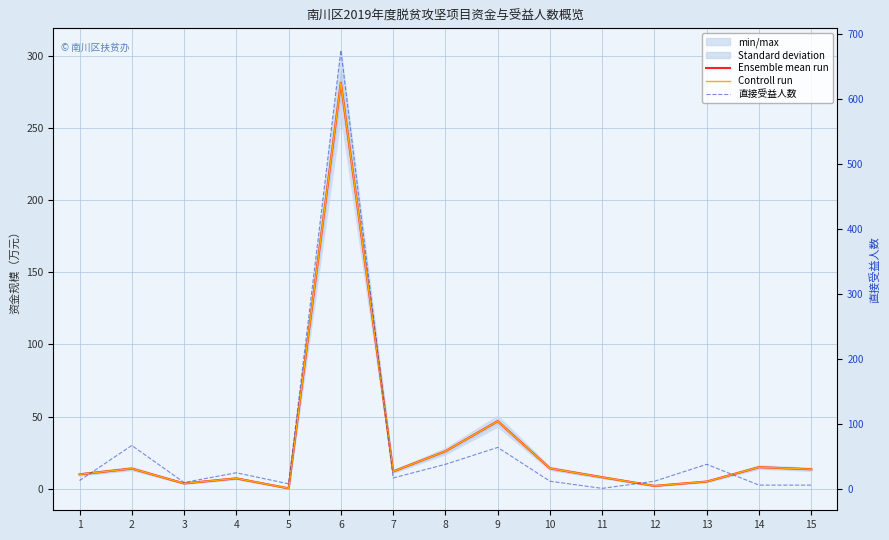

Rank the categories by 直接受益人数 value from highest to lowest.

6, 2, 9, 8, 13, 4, 7, 1, 10, 12, 3, 5, 14, 15, 11